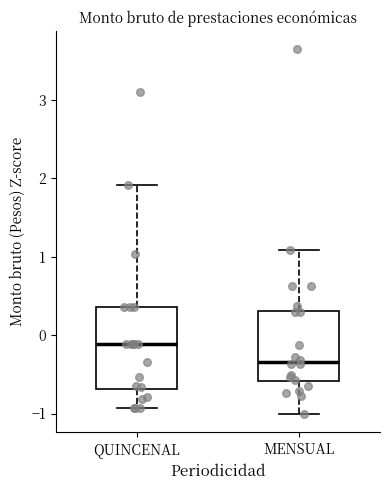

Comparing the boxes themselves (not the whiskers), which one is the tallest?

QUINCENAL